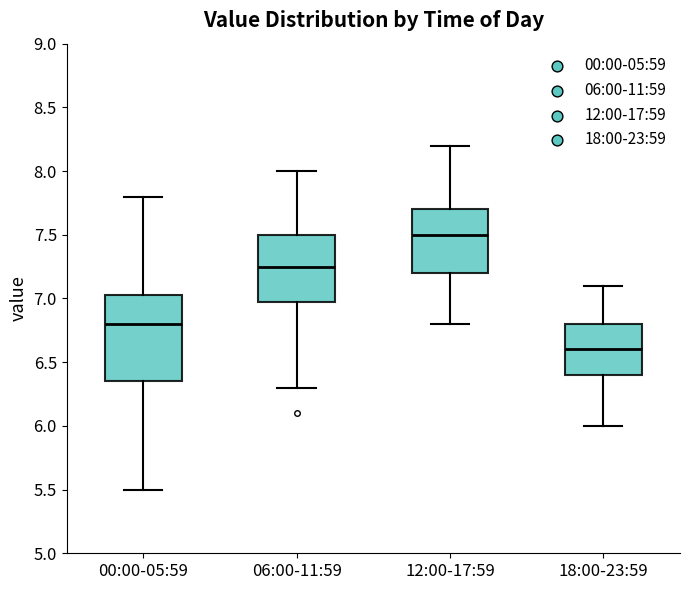

Reading left to right, transcribe this box plot: for each box, give where its median line is, the range the box spans, and where its two whiskers end, as read against the y-axis. The values are not printed on the chart, so give them approximately, as read against the axis.

00:00-05:59: median 6.80, box 6.35 to 7.05, whiskers 5.50 to 7.80
06:00-11:59: median 7.25, box 7.00 to 7.50, whiskers 6.30 to 8.00
12:00-17:59: median 7.50, box 7.20 to 7.70, whiskers 6.80 to 8.20
18:00-23:59: median 6.60, box 6.40 to 6.80, whiskers 6.00 to 7.10